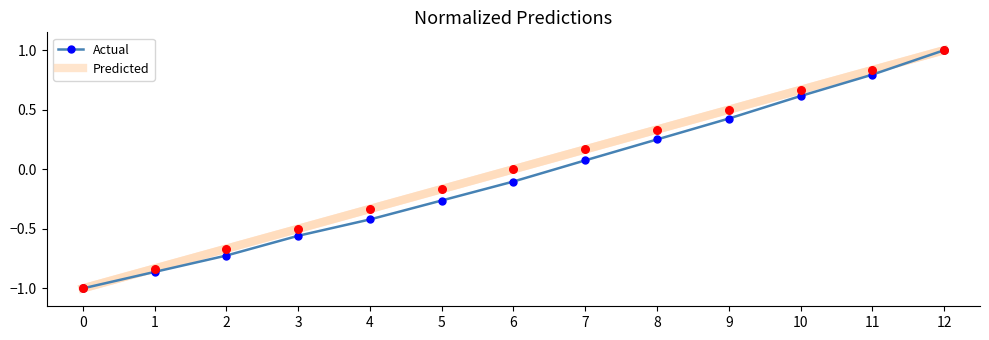

At which category is the sum across all series the highest?

12